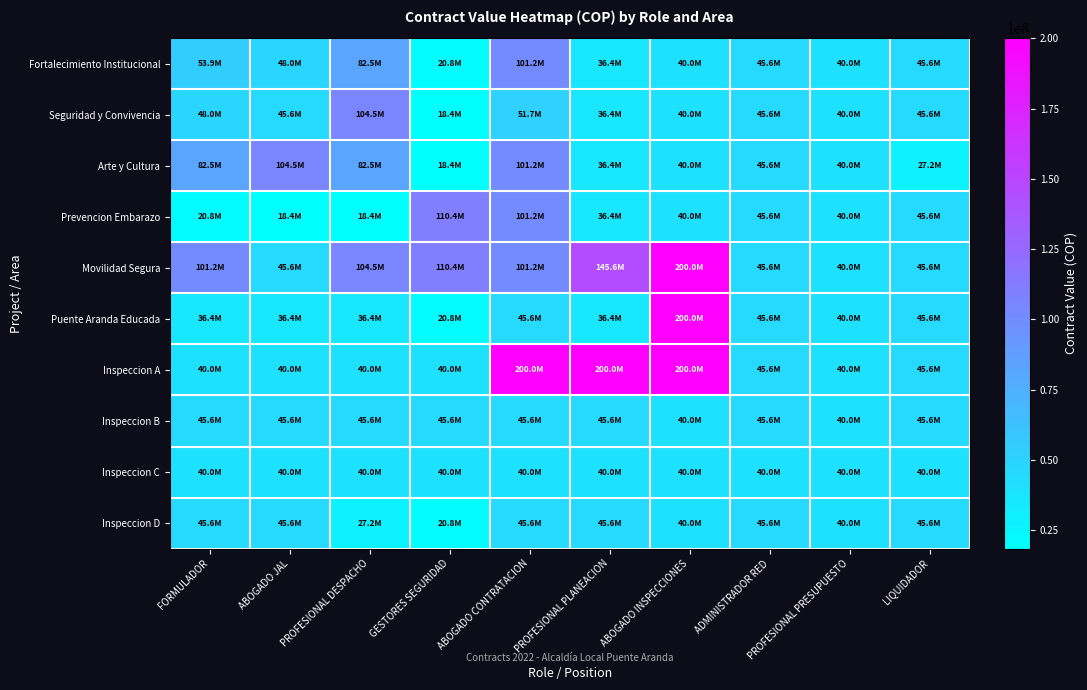

What is the difference between the highest and lowest values at ABOGADO INSPECCIONES?

160000000